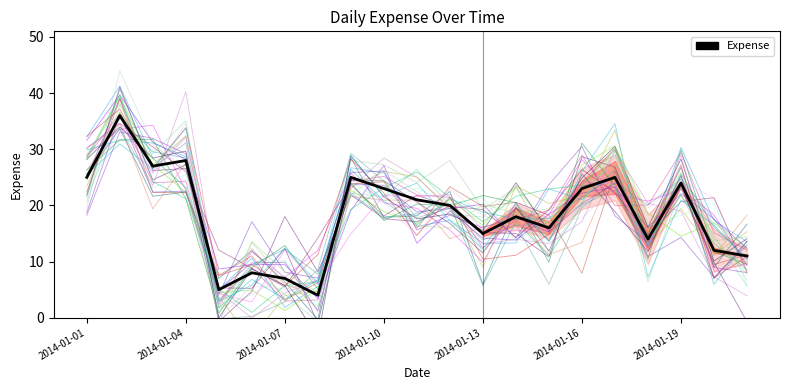

List the labels in order of value, smallest first.

2014-01-08, 2014-01-05, 2014-01-07, 2014-01-06, 2014-01-21, 2014-01-20, 2014-01-18, 2014-01-13, 2014-01-15, 2014-01-14, 2014-01-12, 2014-01-11, 2014-01-10, 2014-01-16, 2014-01-19, 2014-01-01, 2014-01-09, 2014-01-17, 2014-01-03, 2014-01-04, 2014-01-02